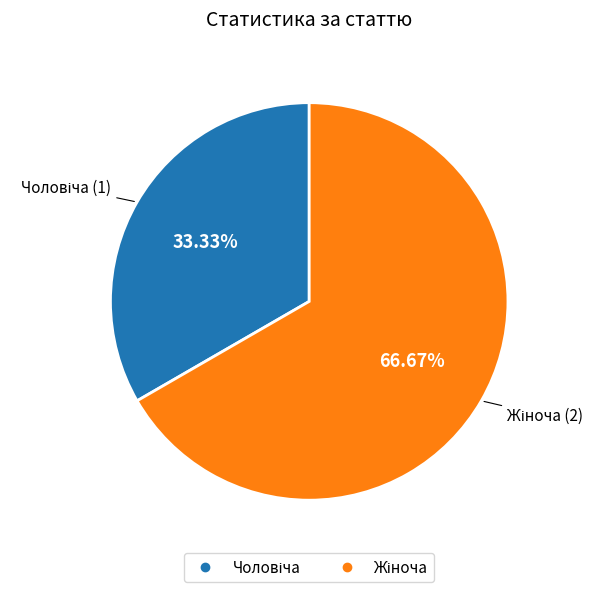

Is there any slice that represents more than half of the pie?

Yes